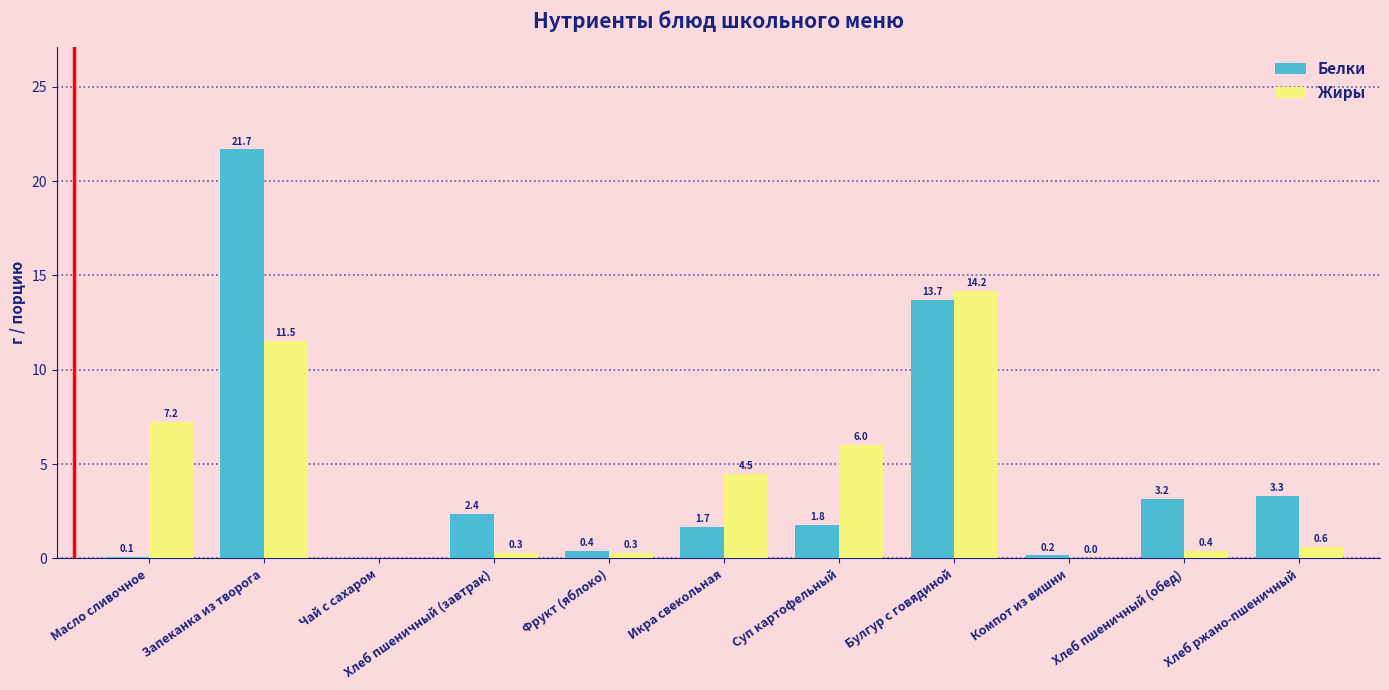

Count the number of categories in the chart.

11